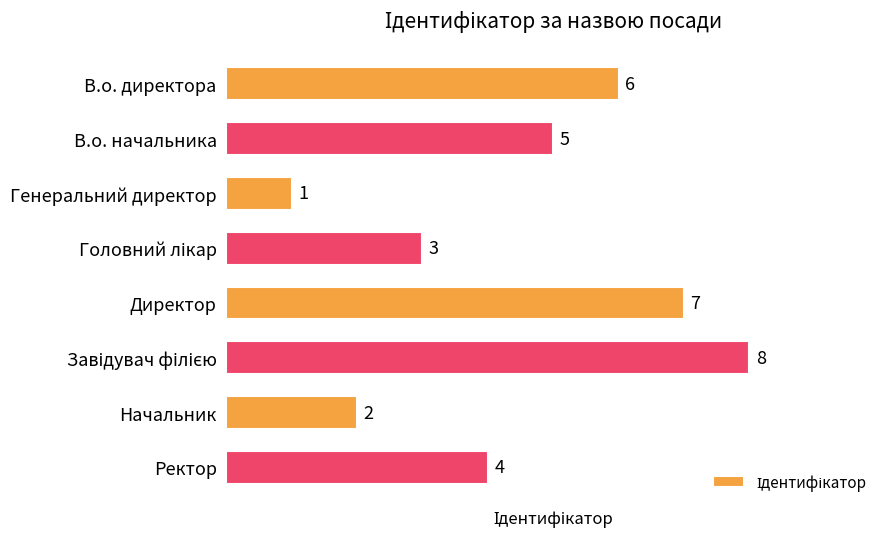

What is the maximum value shown in the chart?

8